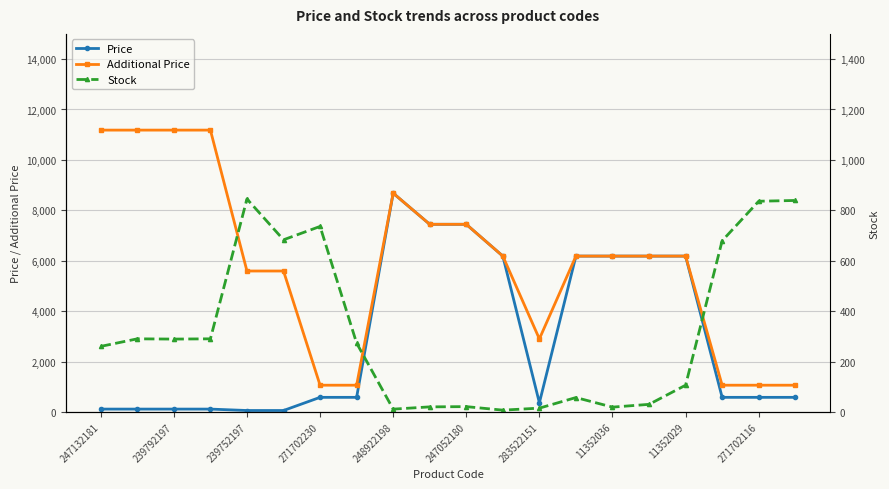

True or false: Additional Price and Stock intersect in this chart.

False